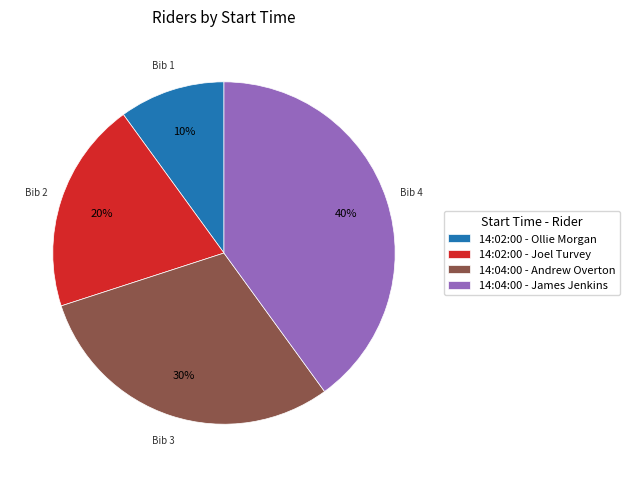

How many segments does this pie chart have?

4